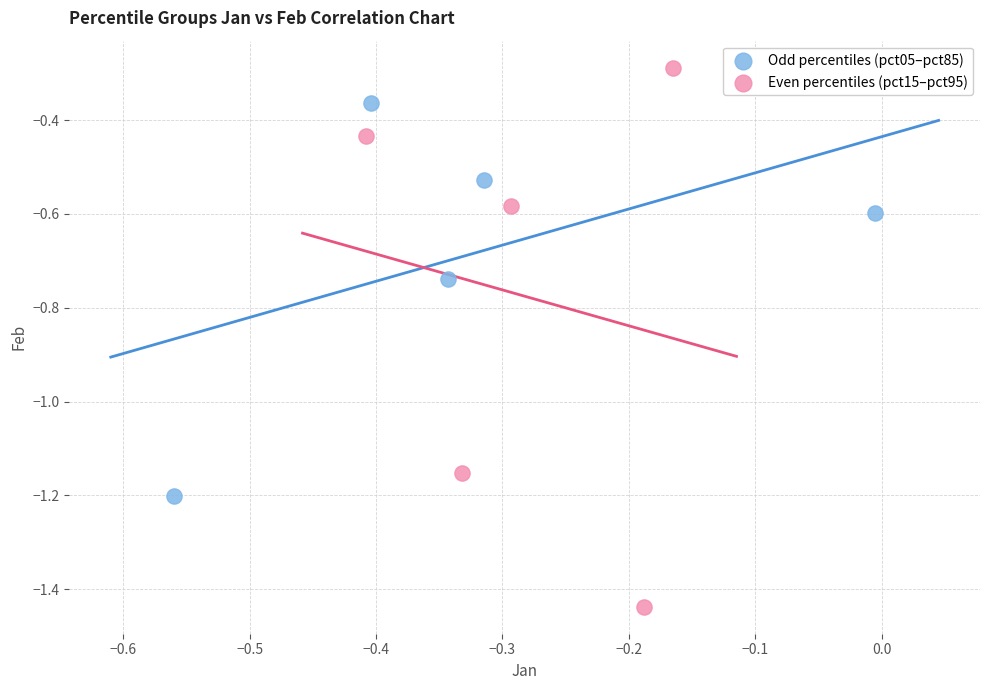

Which series has the largest Y range (max minus min)?

Even percentiles (pct15–pct95)